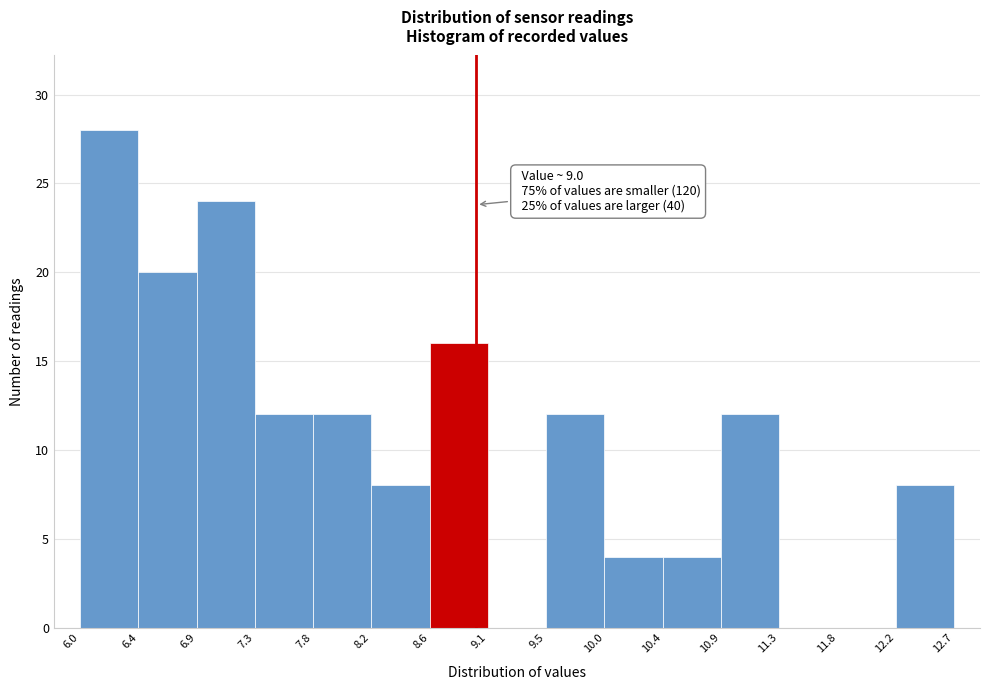

Which range on the x-axis has the tallest bar?

6.0 to 6.4